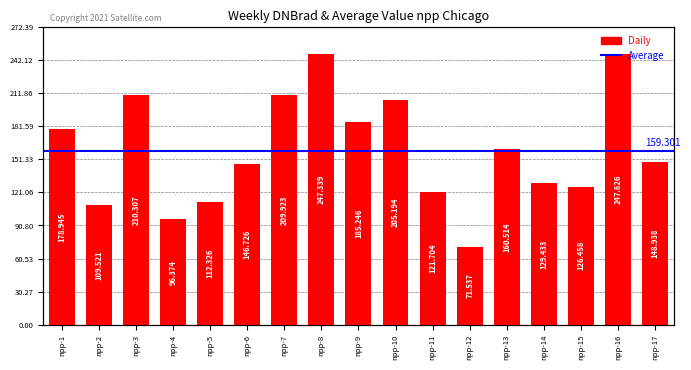

The value at npp-3 is 210.3. True or false?

True